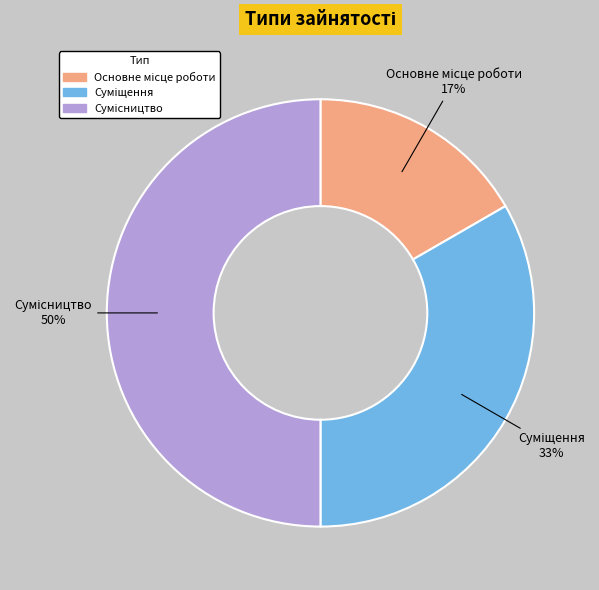

To the nearest percent, what is the difference between the largest and smallest slice percentages?

33%